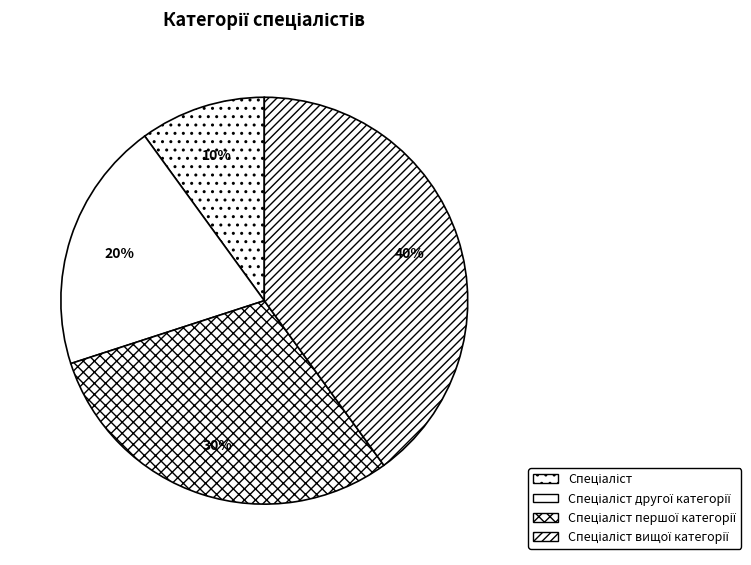

Does Спеціаліст вищої категорії represent more than half of the total?

No